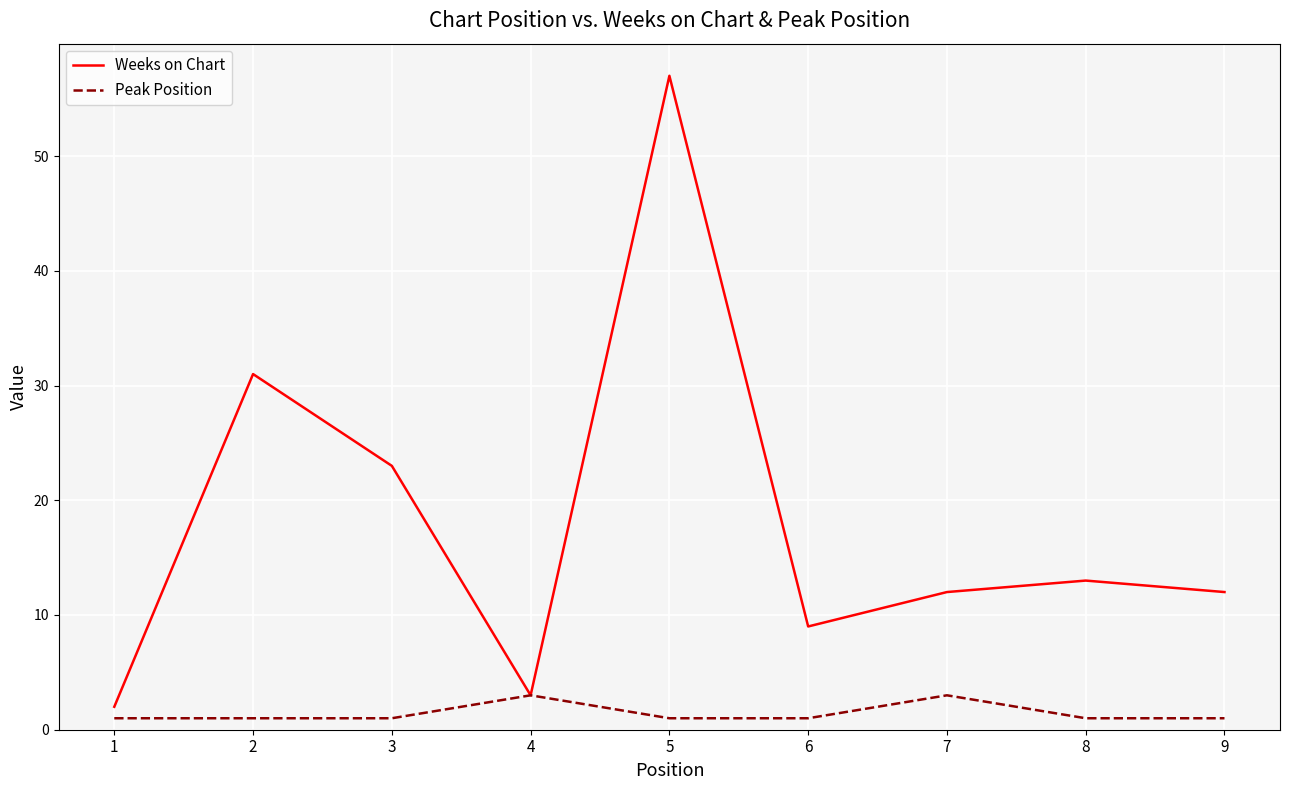

List the series in order of their overall mean, highest first.

Weeks on Chart, Peak Position